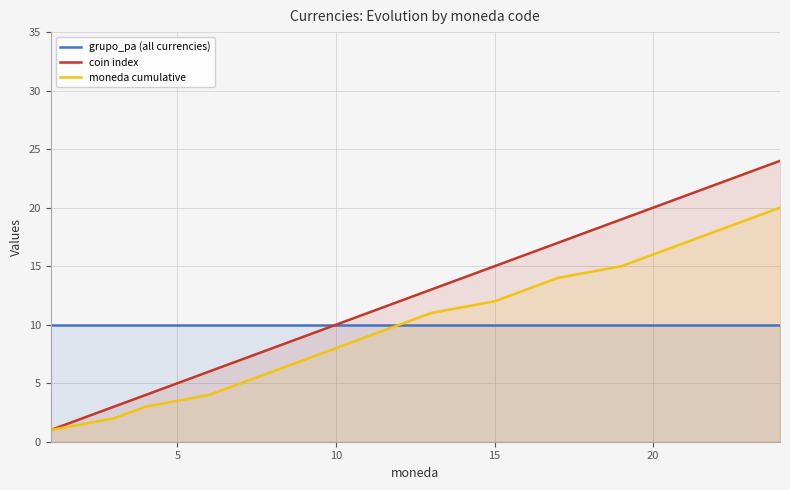

List the series in order of their overall mean, highest first.

coin index, moneda cumulative, grupo_pa (all currencies)